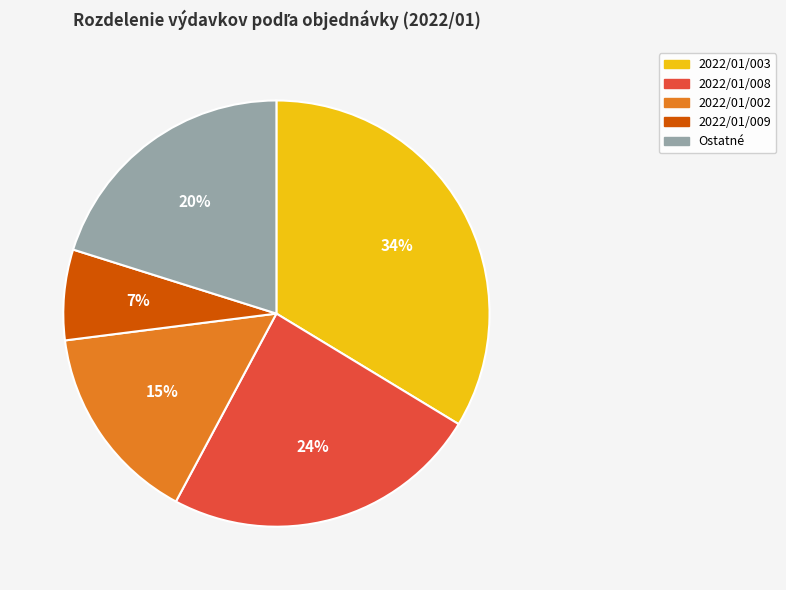

What is the ratio of the value at 2022/01/003 to the value at 2022/01/008?

1.4